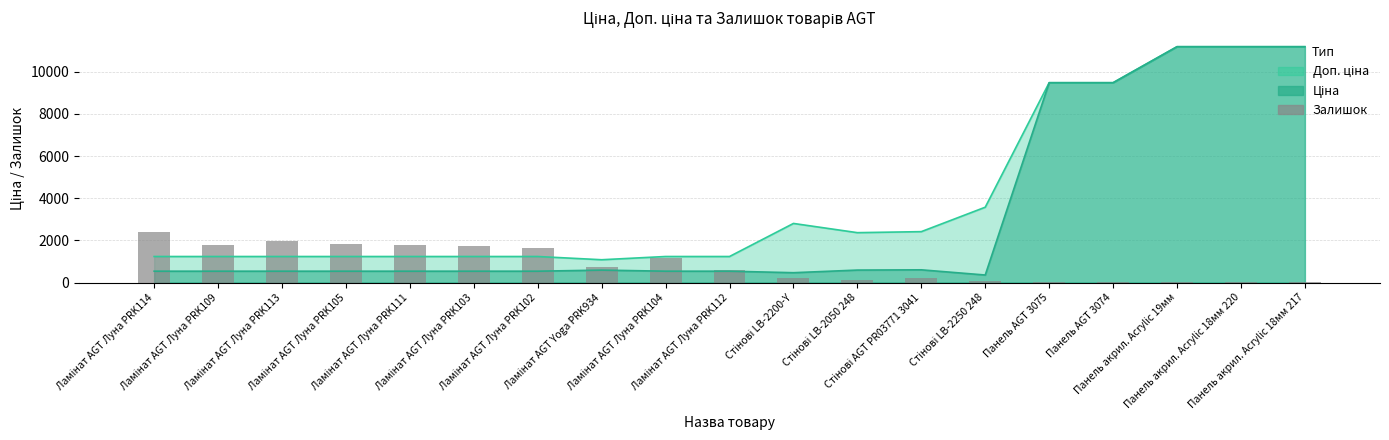

How many bars are there in total?

19